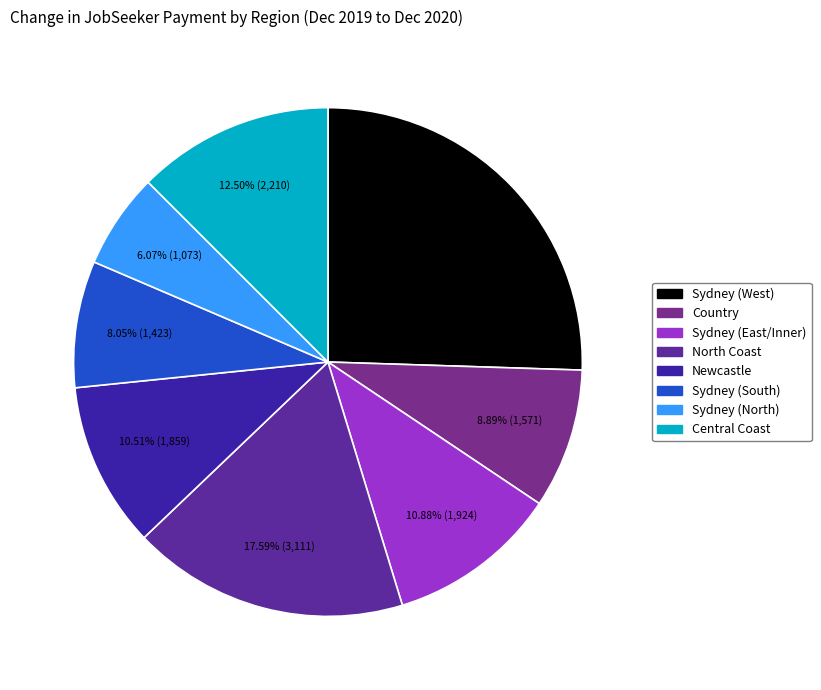

To the nearest percent, what is the difference between the Central Coast and Newcastle slice percentages?

2%